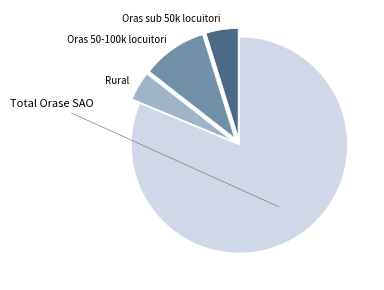

Is it true that Rural is 4% of the pie?

True